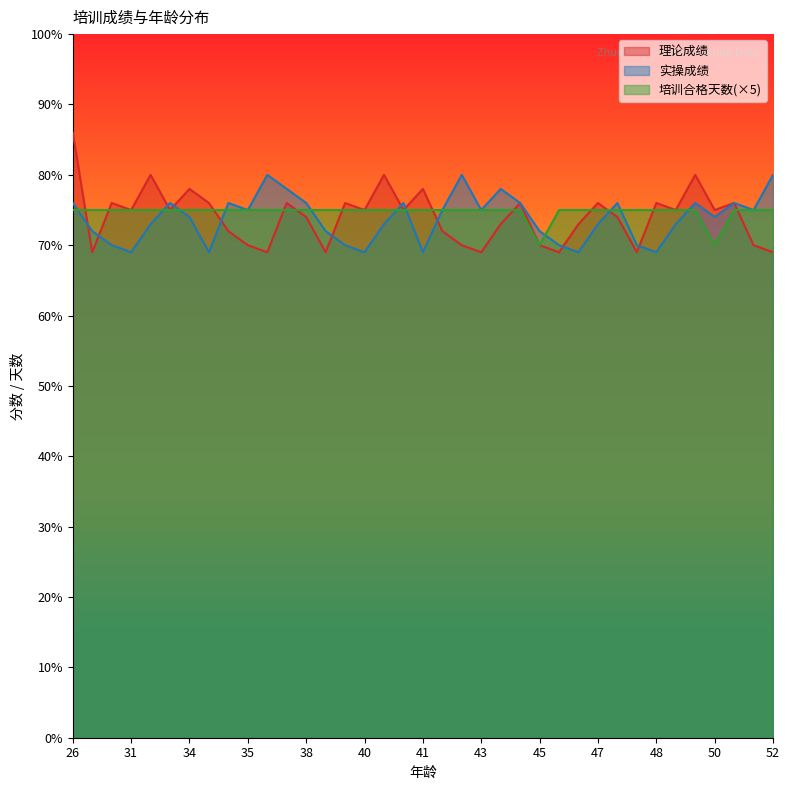

List the series in order of their overall mean, highest first.

培训合格天数, 理论成绩, 实操成绩